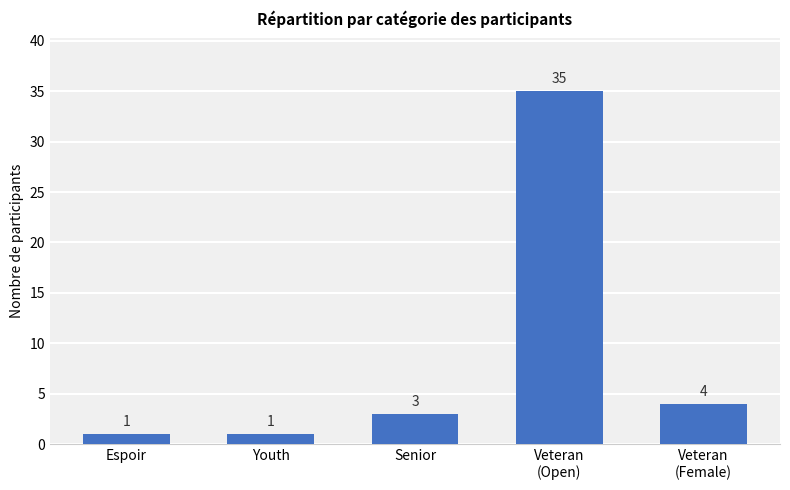

Which has a higher value, Veteran
(Open) or Veteran
(Female)?

Veteran
(Open)